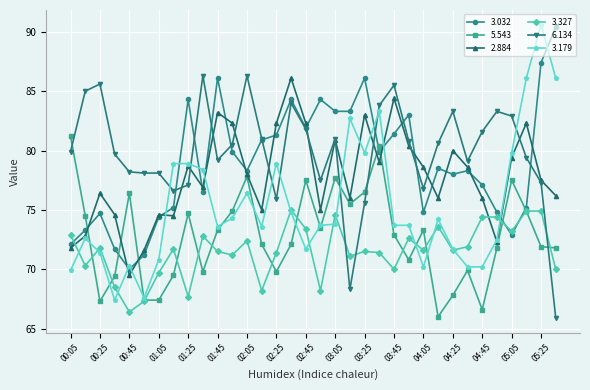

What is the greatest value displayed?

90.6